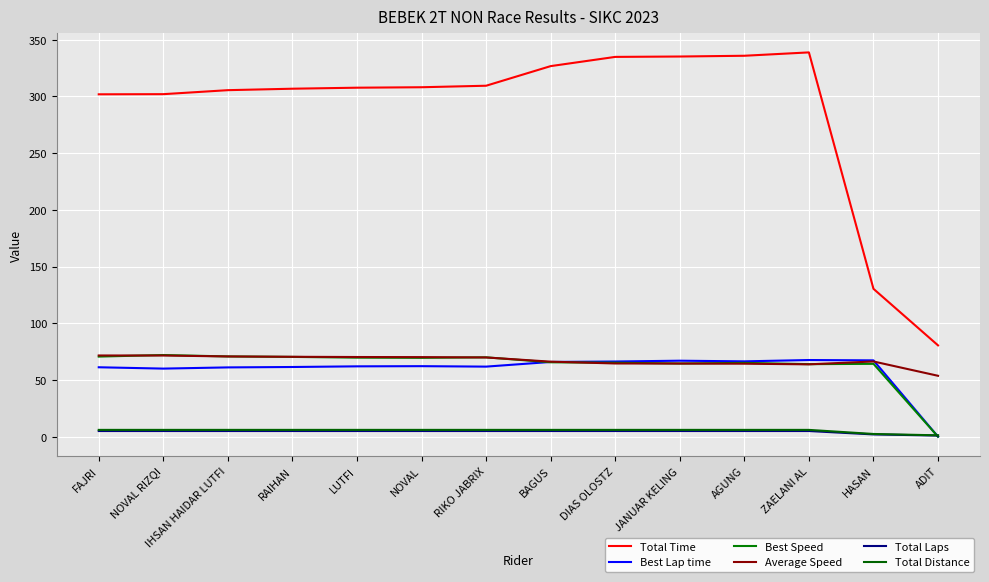

Between LUTFI and ZAELANI AL, which series saw the biggest shift?

Total Time